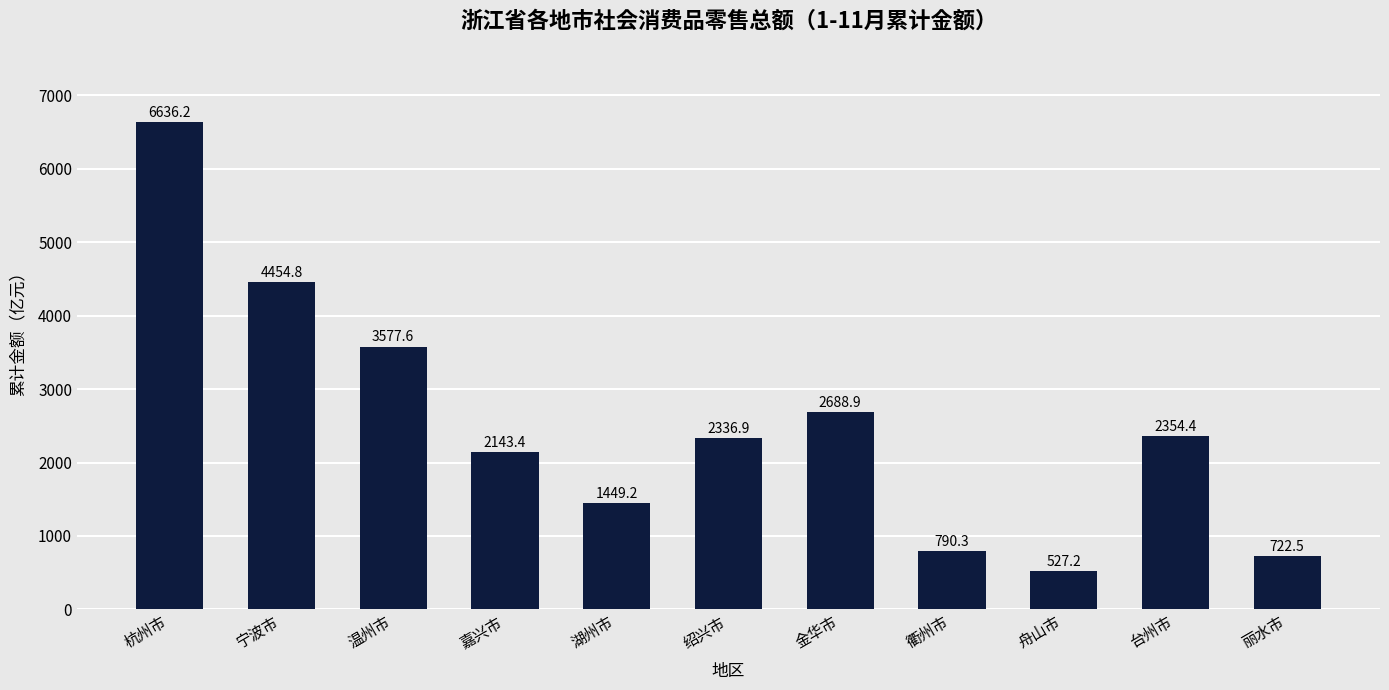

List the labels in order of value, largest first.

杭州市, 宁波市, 温州市, 金华市, 台州市, 绍兴市, 嘉兴市, 湖州市, 衢州市, 丽水市, 舟山市